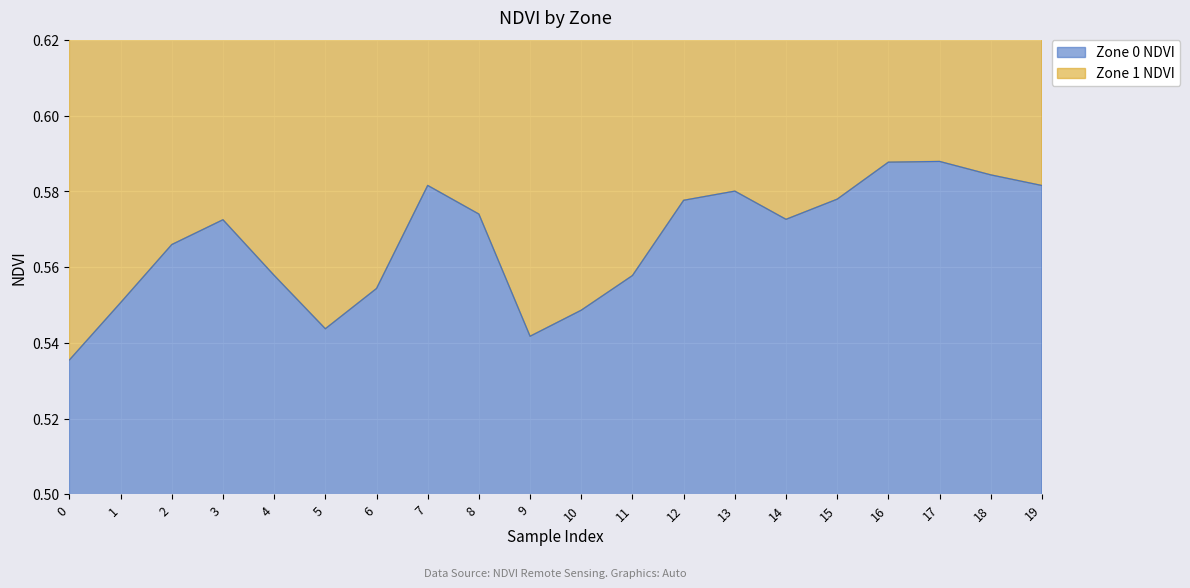

How many lines are shown in the chart?

1